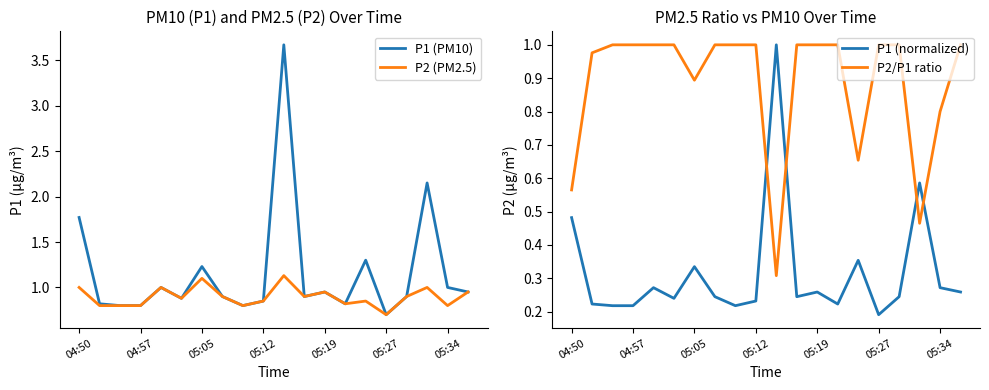

At which label does P2 (PM2.5) reach its minimum?

05:27